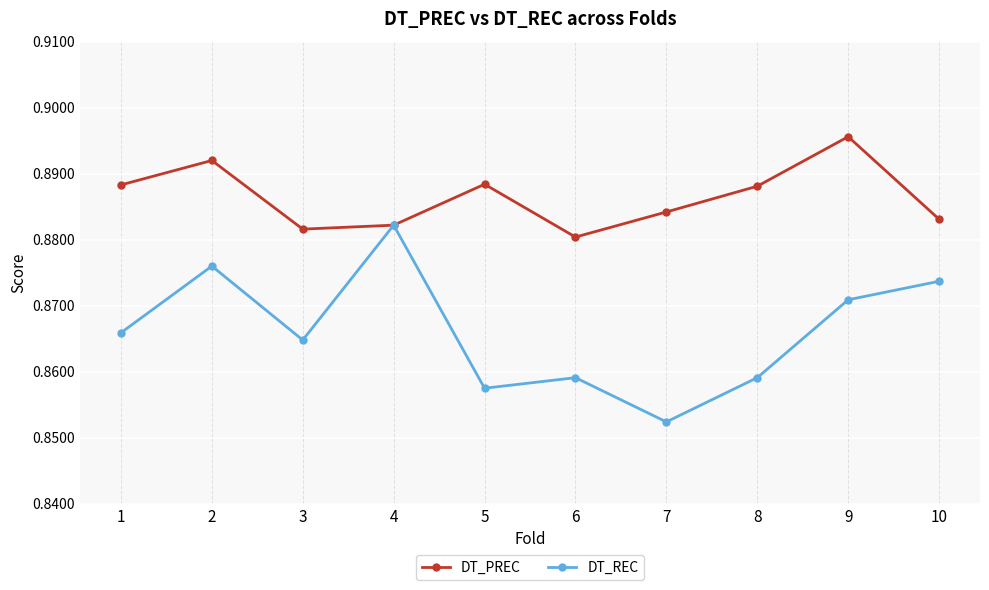

True or false: DT_REC has more than 1 points higher than both neighbors.

True